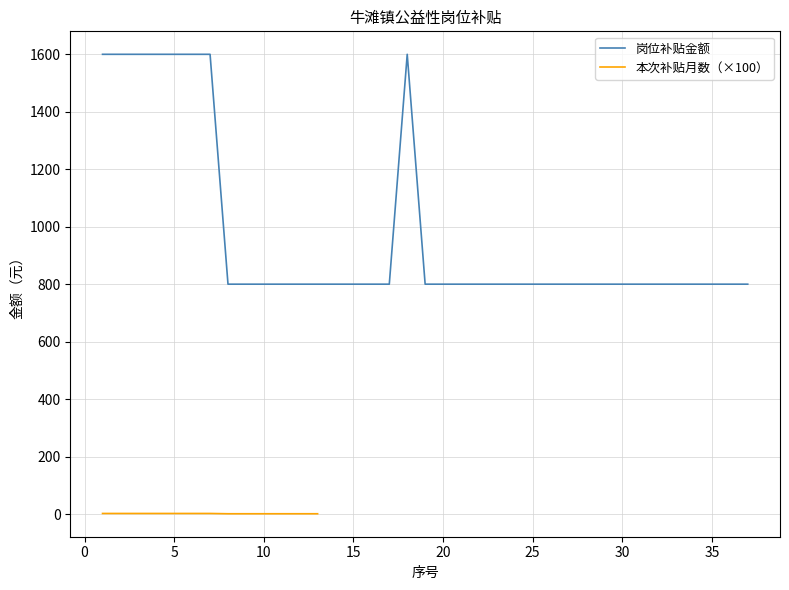

Is it true that the value at 12 is 363?

False